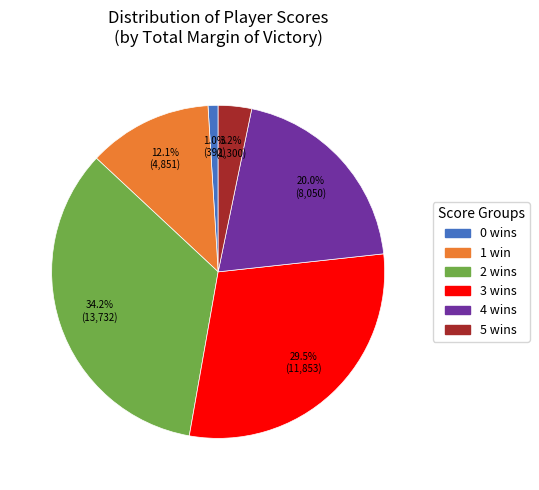

Is there a majority slice in this chart?

No